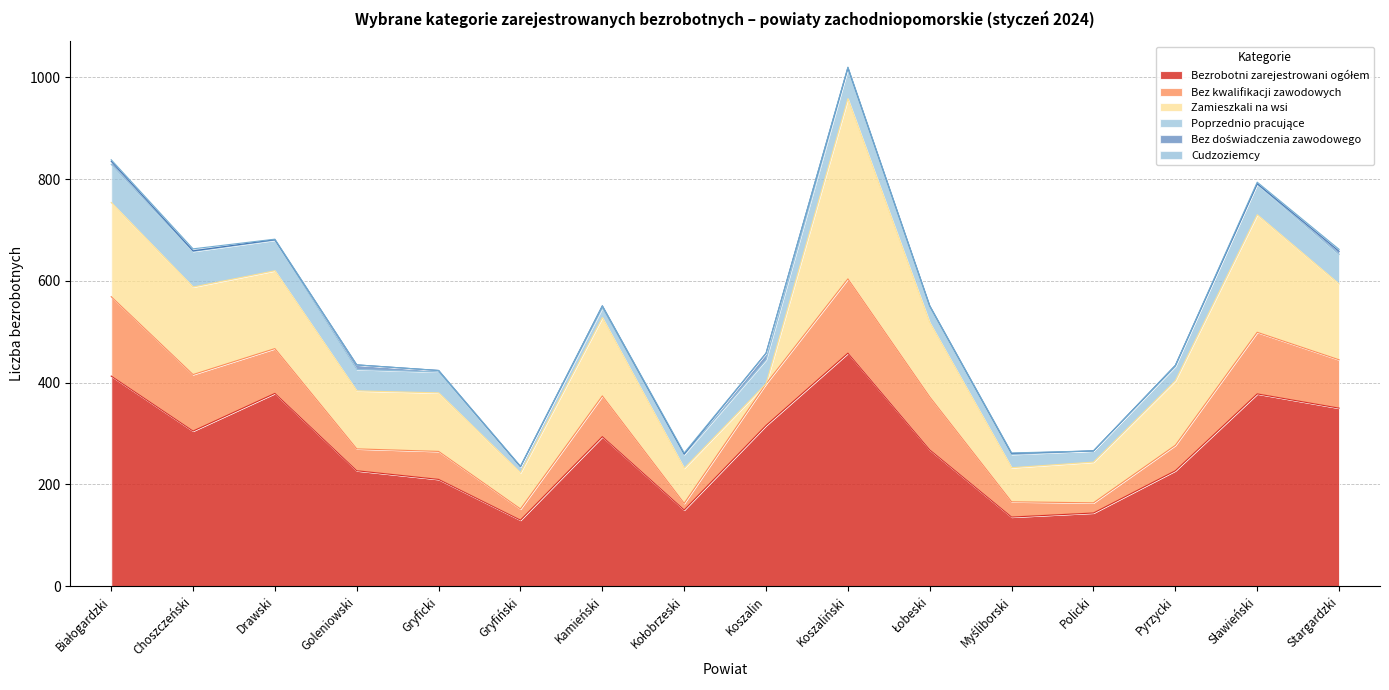

What is the difference between the highest and lowest values at Stargardzki?

346